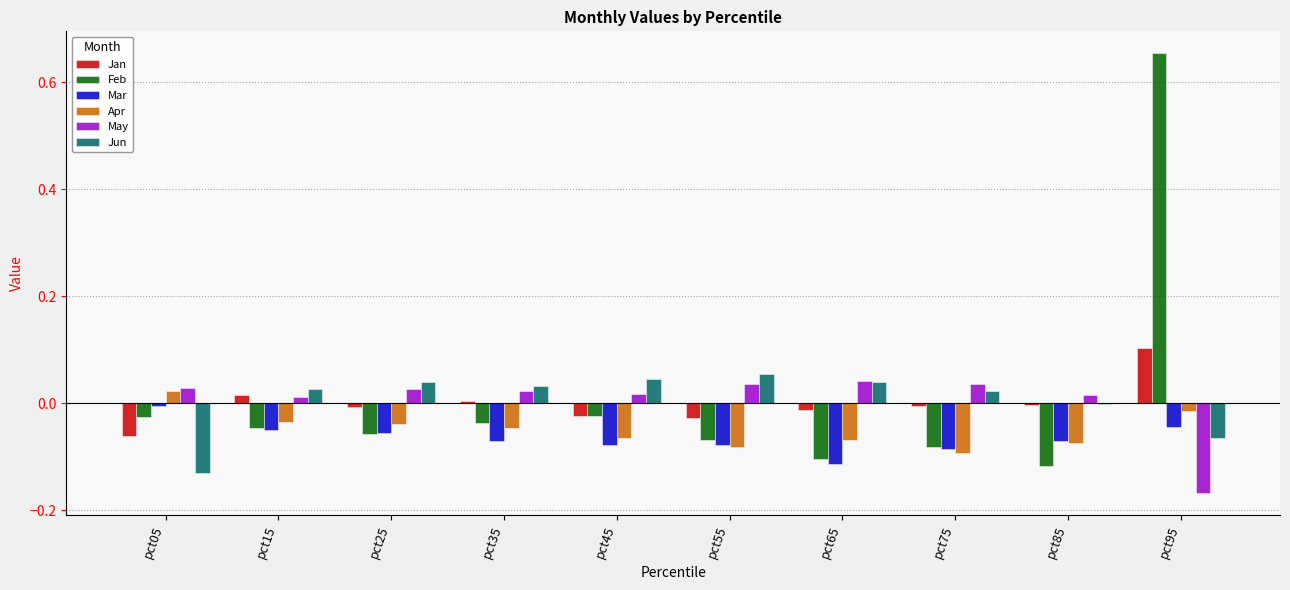

Which series has the largest range (max minus min)?

Feb